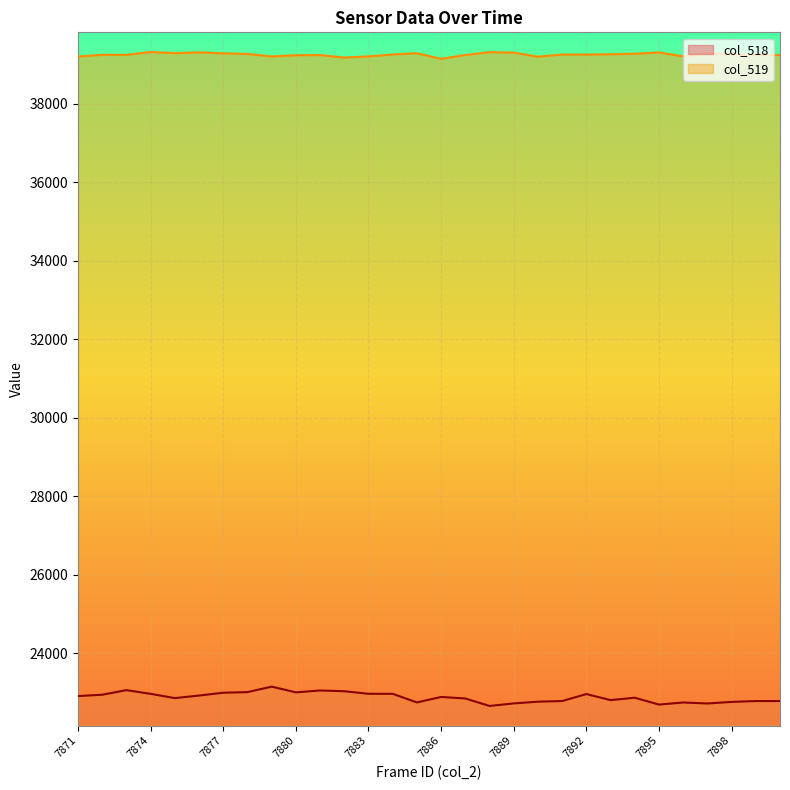

How many lines are shown in the chart?

2